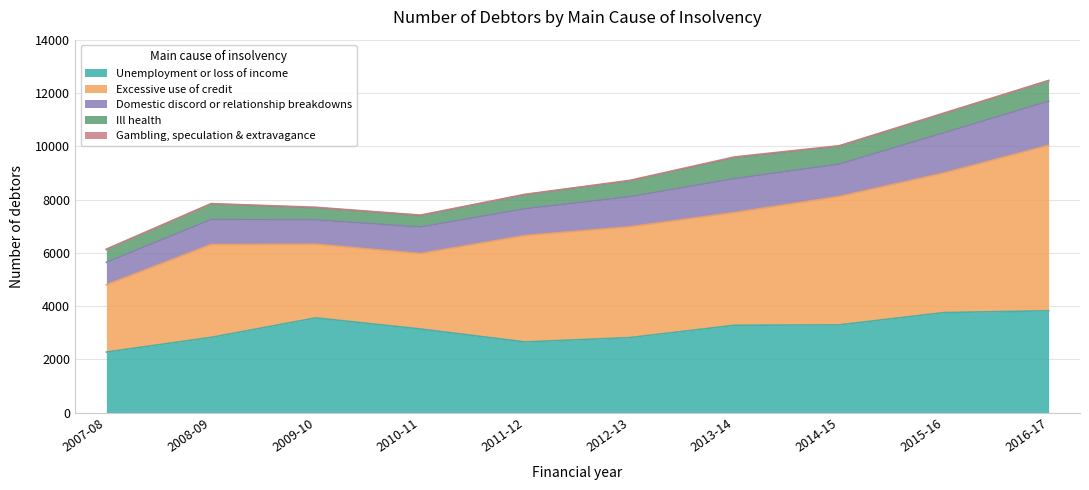

Which series changed the most between 2011-12 and 2015-16?

Excessive use of credit